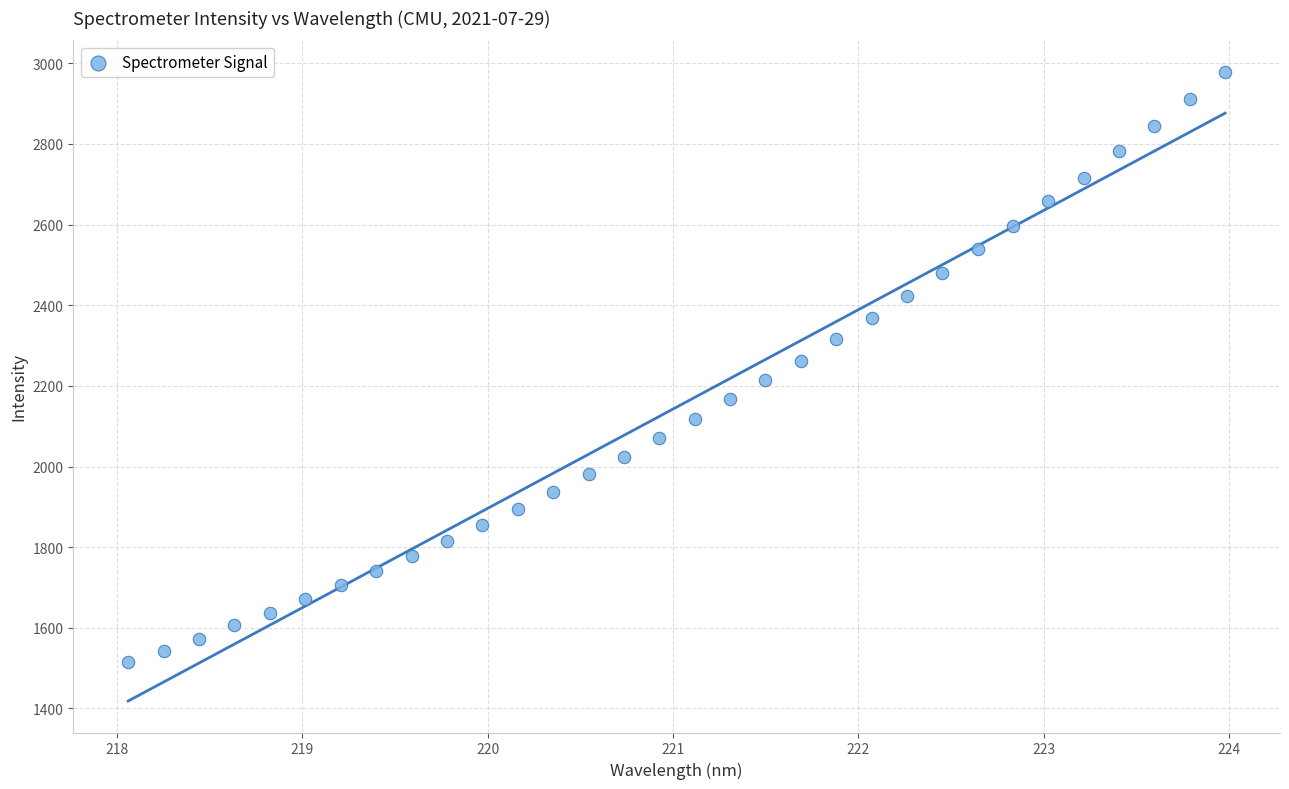

What is the range of Y values (max minus min)?

1464.6